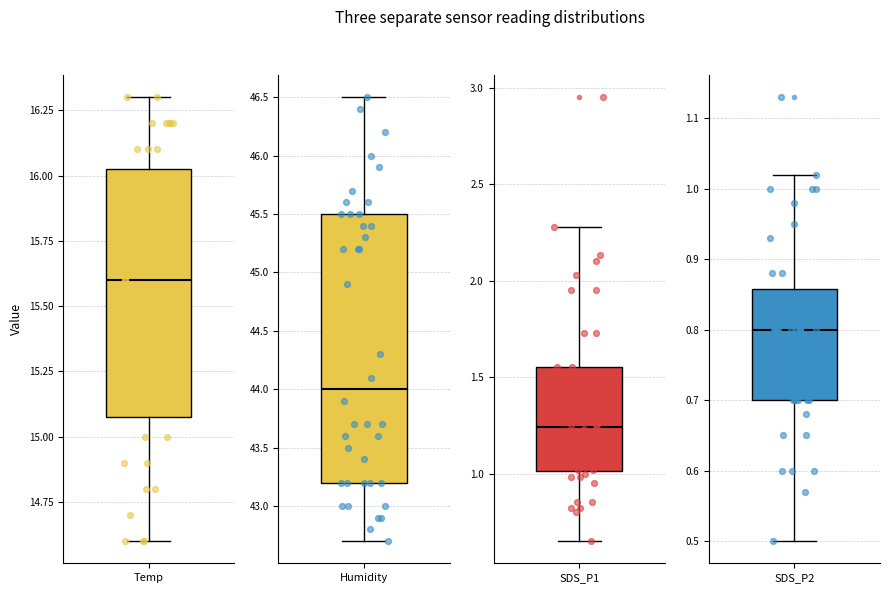

Which series reaches the maximum Y coordinate?

Humidity points